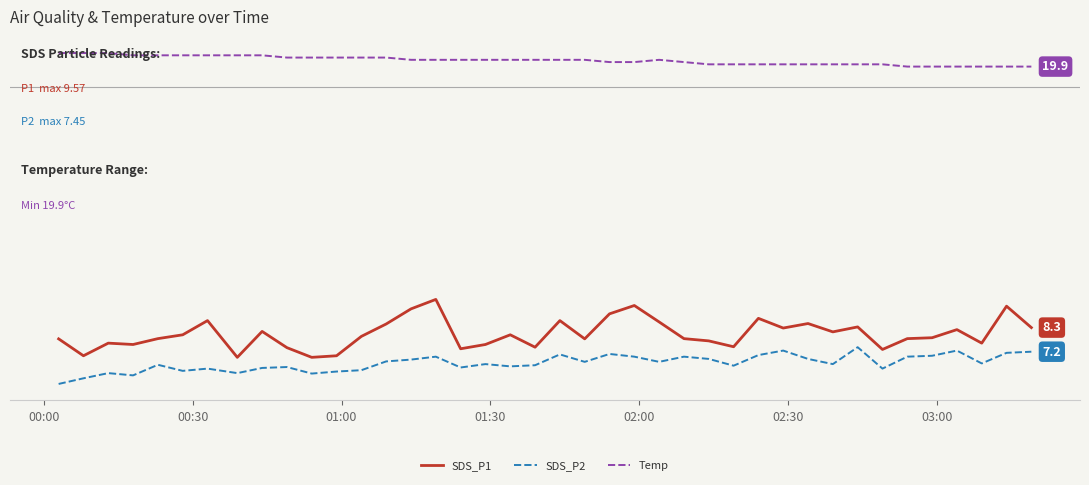

Does the chart have visible grid lines?

No